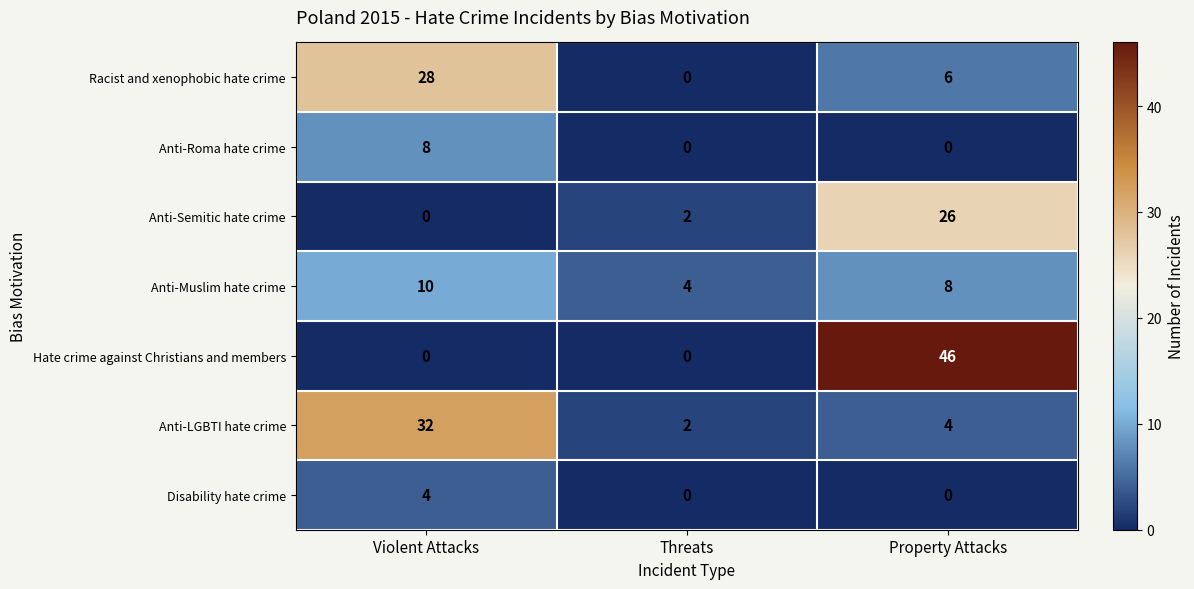

What is the spread (max minus min) of values at Property Attacks?

46